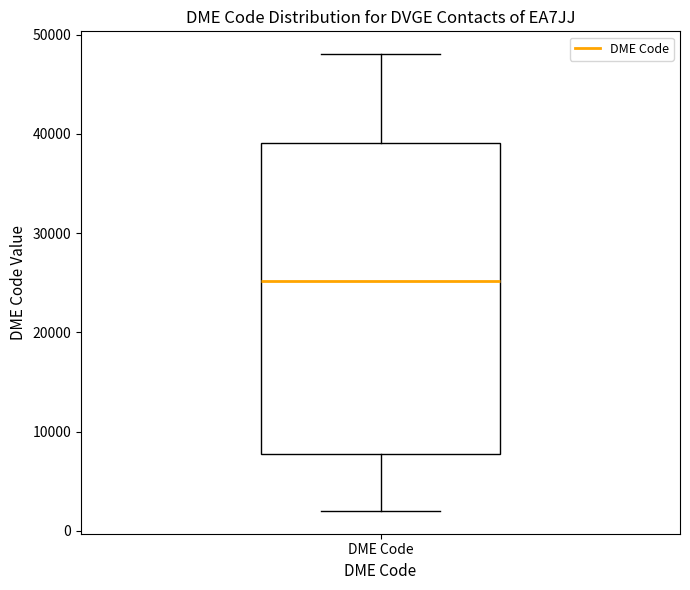

Where is the upper edge of the box for DME Code on the y-axis? The values are not printed on the chart, so give them approximately, as read against the axis.

39000